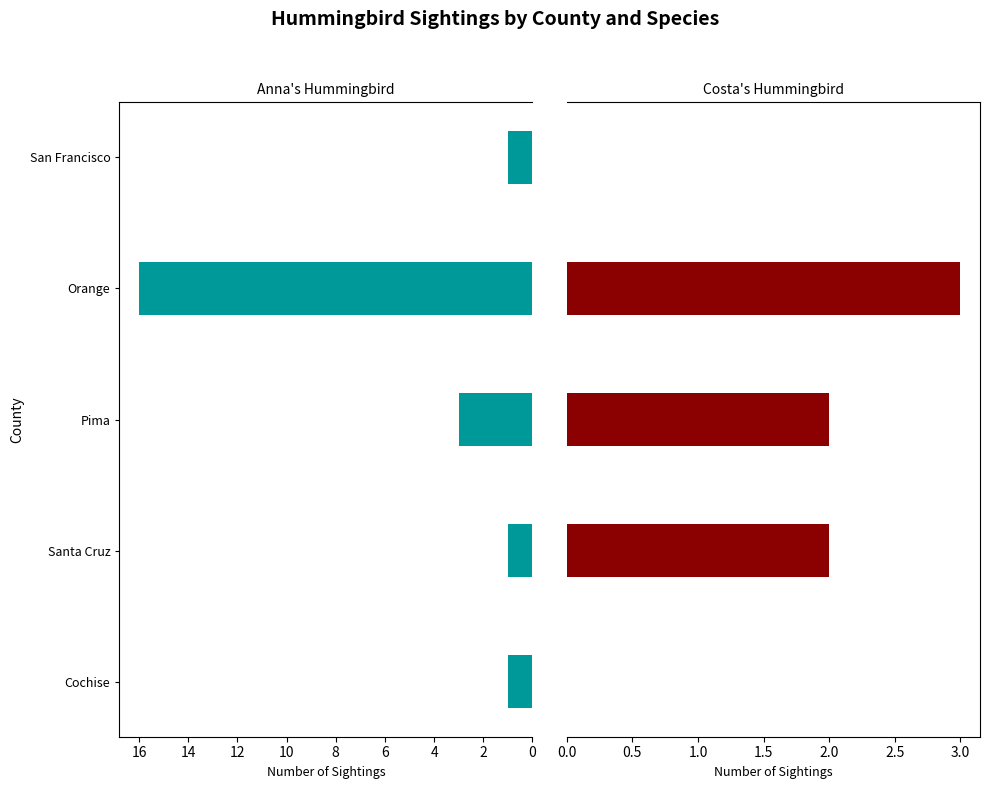

What is the average value of the Costa's Hummingbird - COHU series?

1